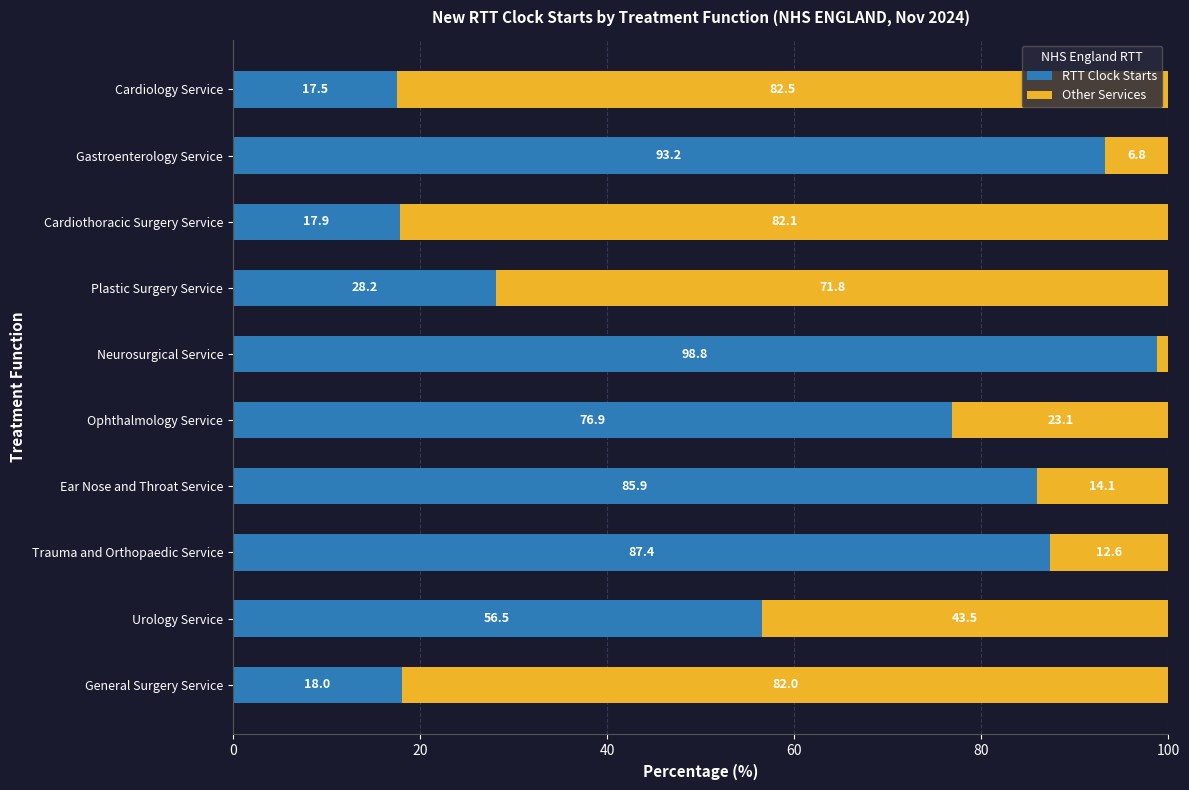

What is the sum of the RTT Clock Starts values at Cardiology Service and Ear Nose and Throat Service?

103.4